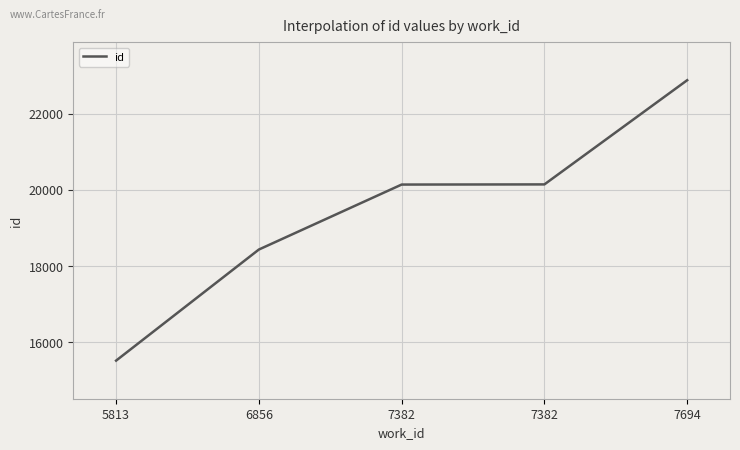

True or false: the data shows 18437 at 6856.

True